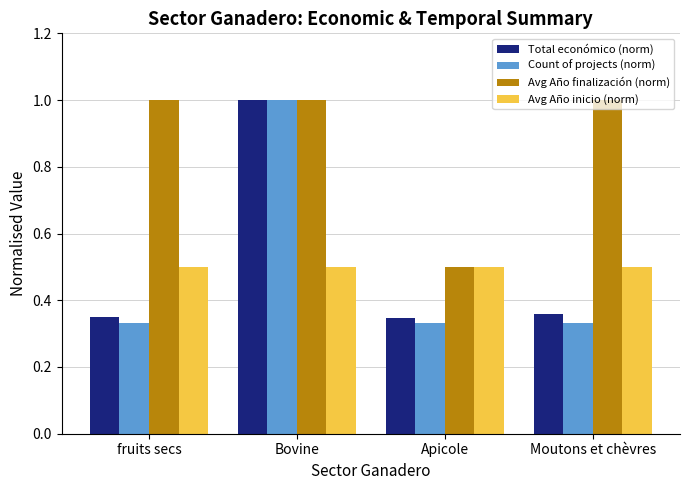

Count the number of categories in the chart.

4